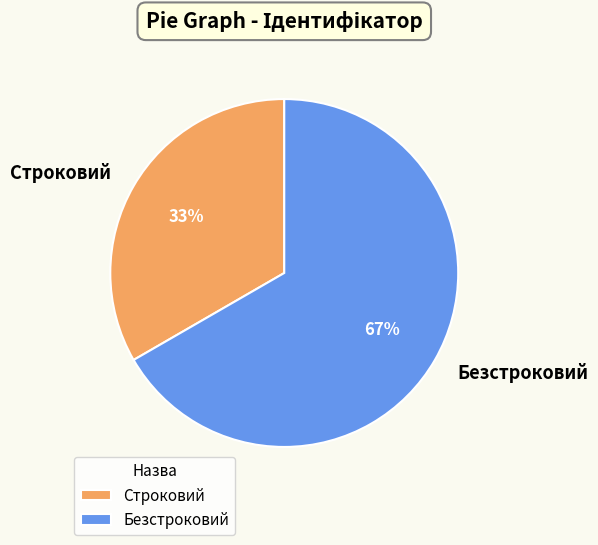

To the nearest percent, what percentage of the pie is Строковий?

33%